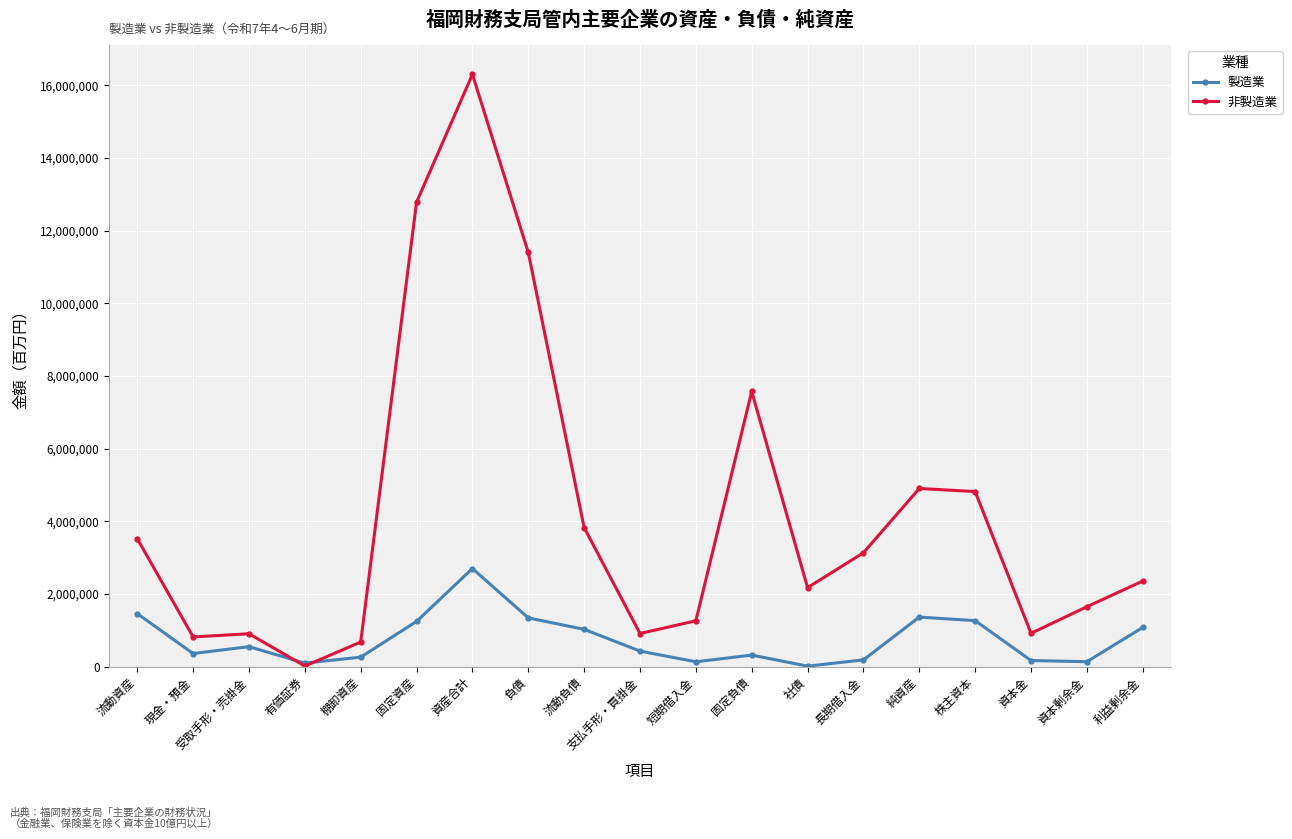

True or false: 非製造業 has more than 1 interior local peaks.

True